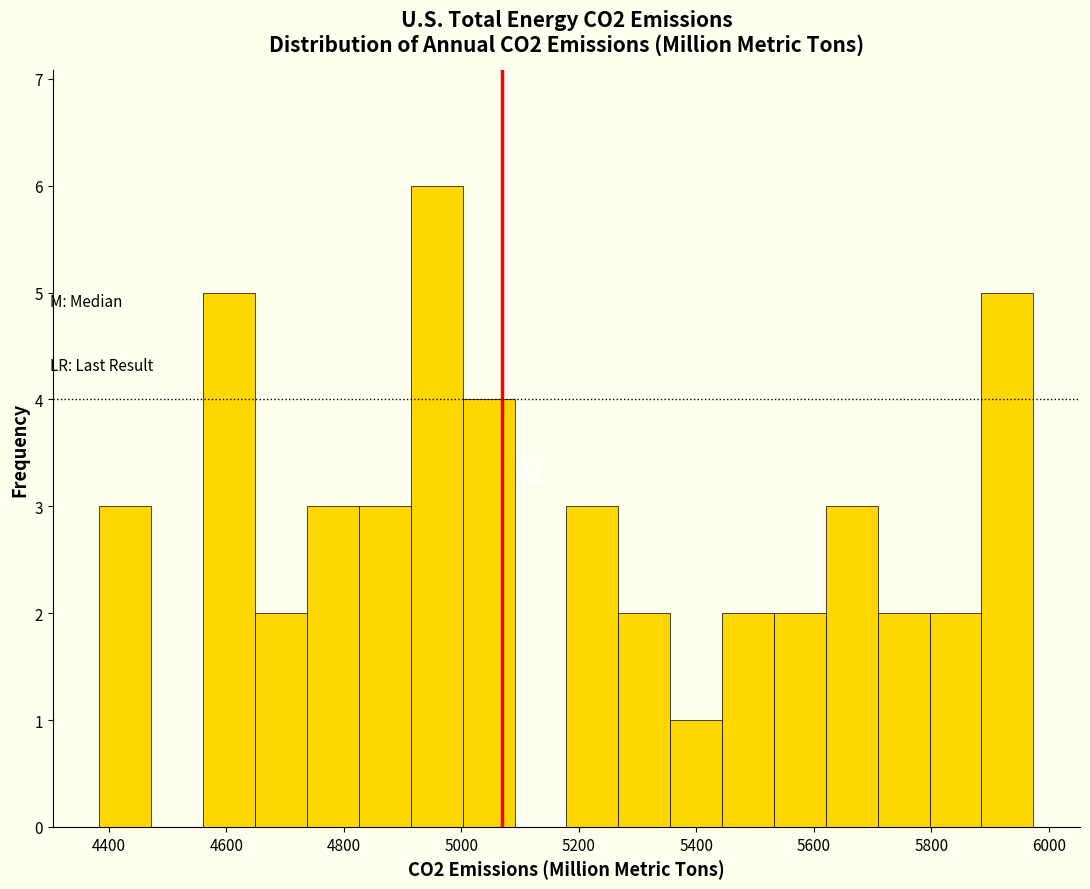

Reading left to right, list every bar in this chart as the range it spans on the x-axis followed by its height. Neither the bar edges nor the heights are printed on the chart, so give them approximately, as read against the axes.

4380 to 4480: 3
4480 to 4560: 0
4560 to 4640: 5
4640 to 4740: 2
4740 to 4820: 3
4820 to 4920: 3
4920 to 5000: 6
5000 to 5100: 4
5100 to 5180: 0
5180 to 5260: 3
5260 to 5360: 2
5360 to 5440: 1
5440 to 5540: 2
5540 to 5620: 2
5620 to 5700: 3
5700 to 5800: 2
5800 to 5880: 2
5880 to 5980: 5